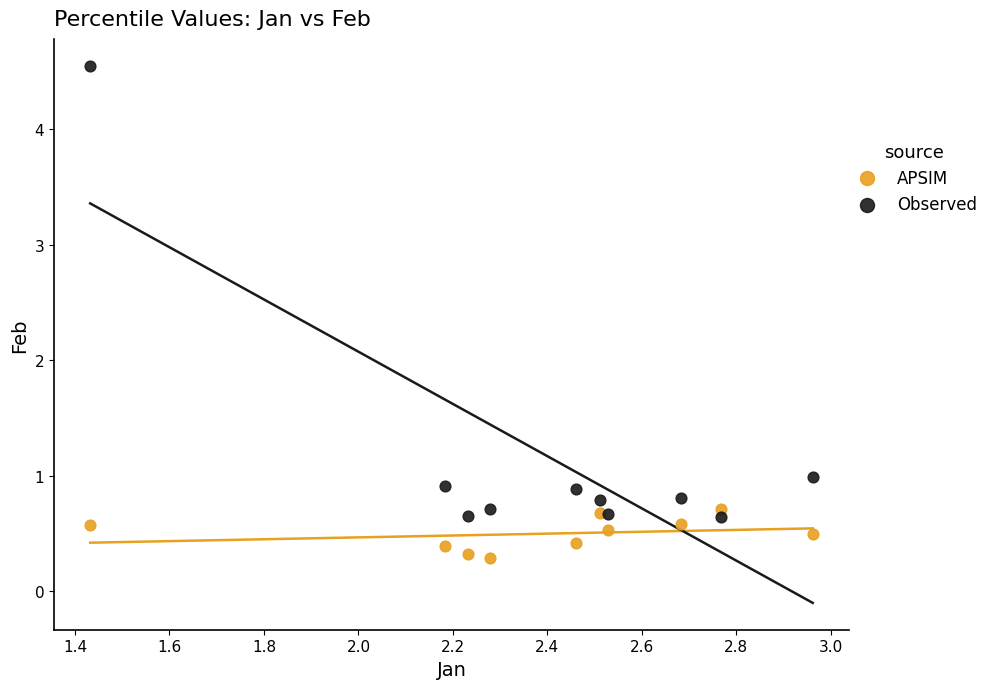

Across all data points, what is the range of X values (max minus min)?

1.5